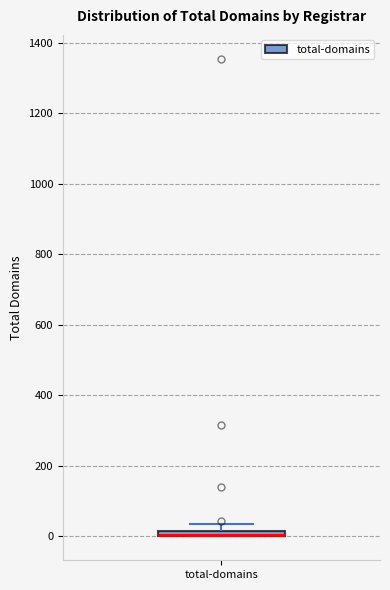

Where is the lower edge of the box for total-domains on the y-axis? The values are not printed on the chart, so give them approximately, as read against the axis.

0